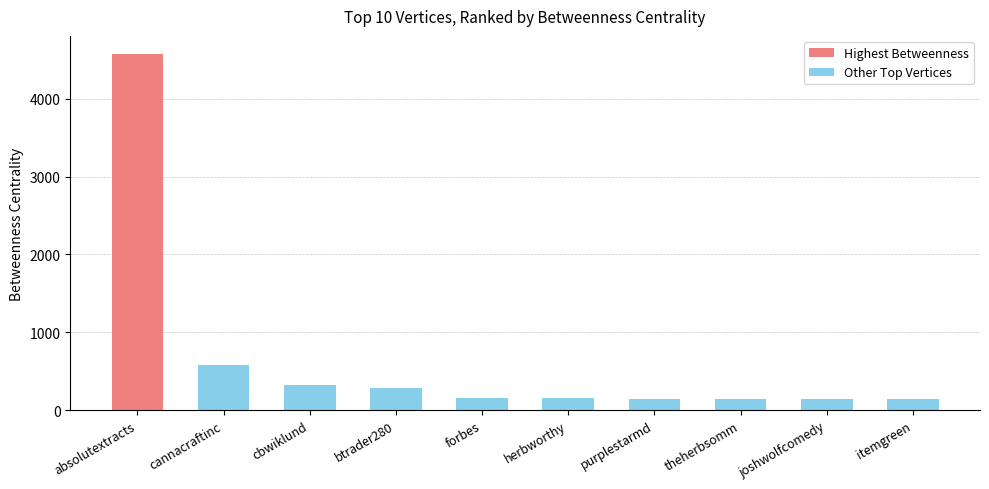

The value of Other Top Vertices at joshwolfcomedy is 142.0. True or false?

True